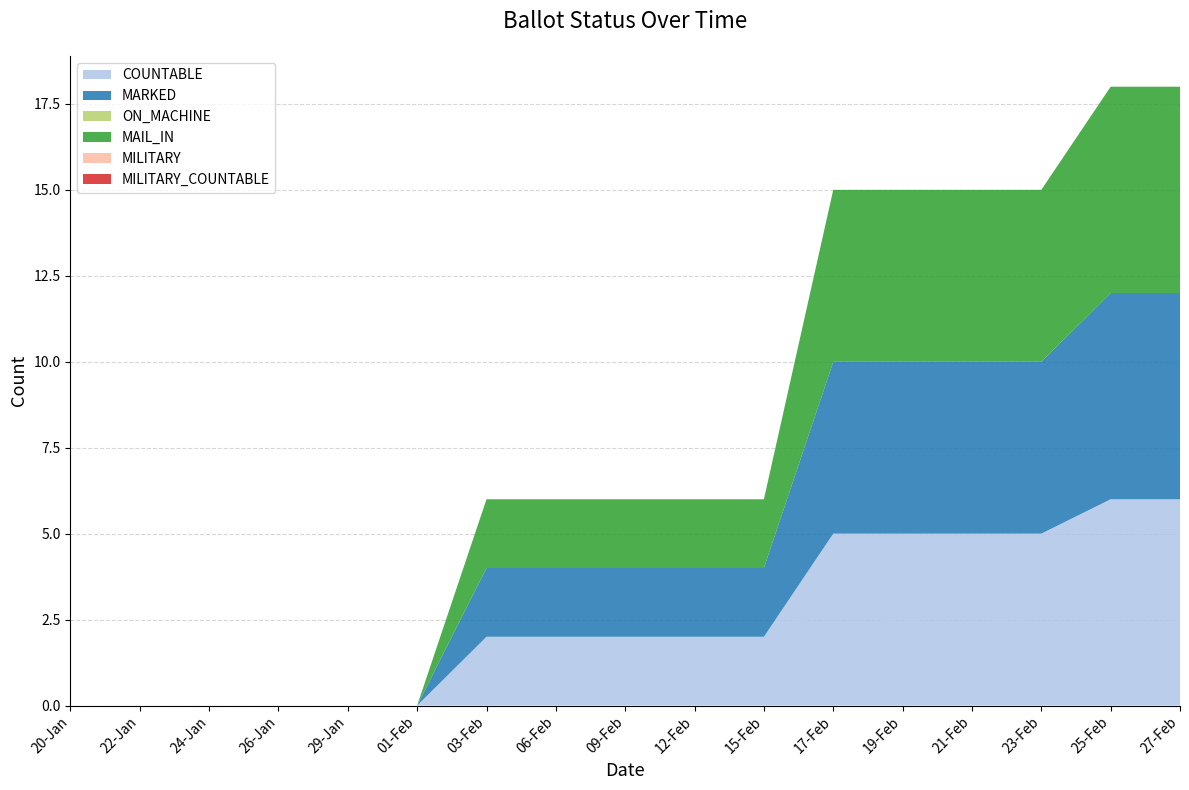

Reading right to left, extract all data points from this chart.

COUNTABLE: 6	6	5	5	5	5	2	2	2	2	2	0	0	0	0	0	0
MARKED: 6	6	5	5	5	5	2	2	2	2	2	0	0	0	0	0	0
ON_MACHINE: 0	0	0	0	0	0	0	0	0	0	0	0	0	0	0	0	0
MAIL_IN: 6	6	5	5	5	5	2	2	2	2	2	0	0	0	0	0	0
MILITARY: 0	0	0	0	0	0	0	0	0	0	0	0	0	0	0	0	0
MILITARY_COUNTABLE: 0	0	0	0	0	0	0	0	0	0	0	0	0	0	0	0	0